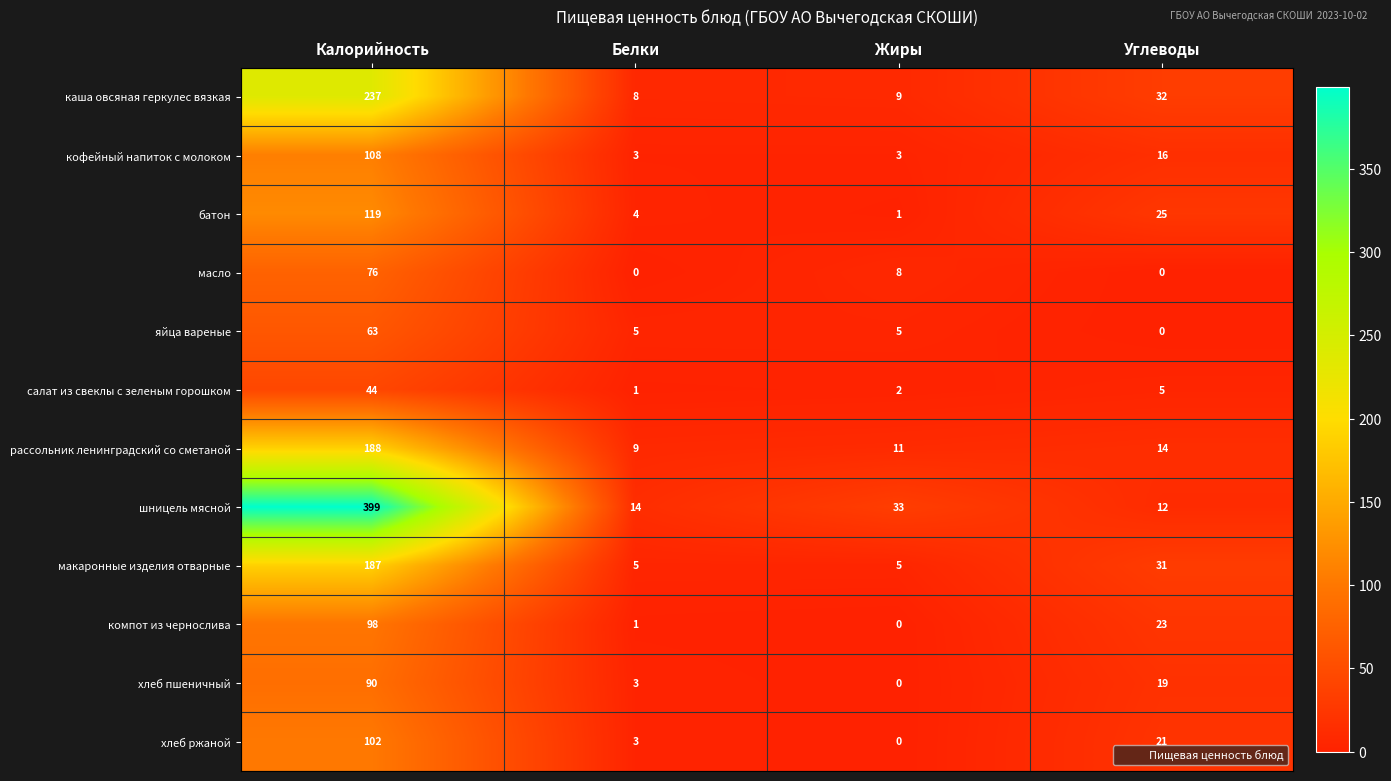

Where does the яйца вареные series first go above 5?

Калорийность